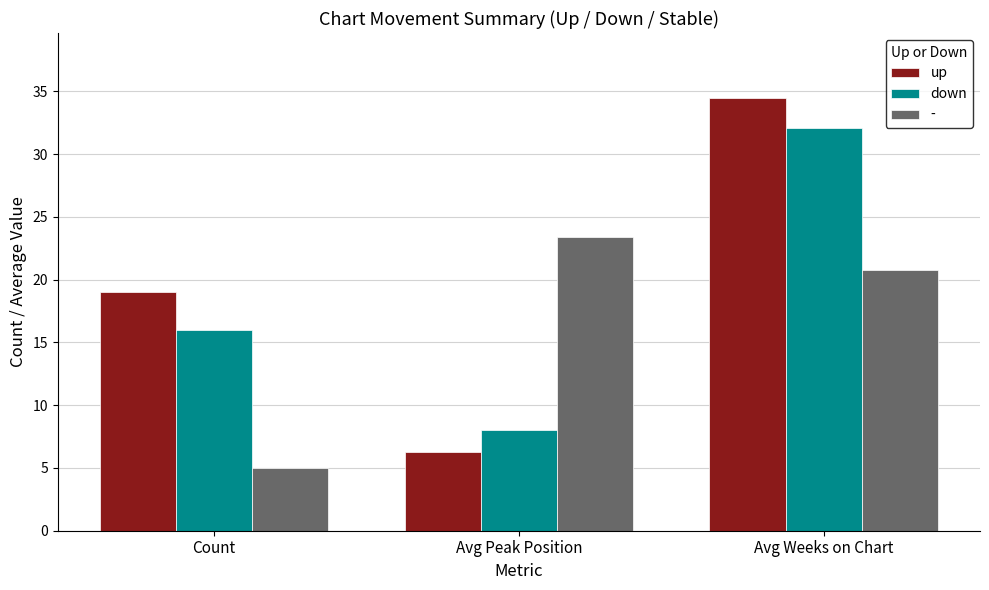

List the series in order of their overall mean, highest first.

up, down, -